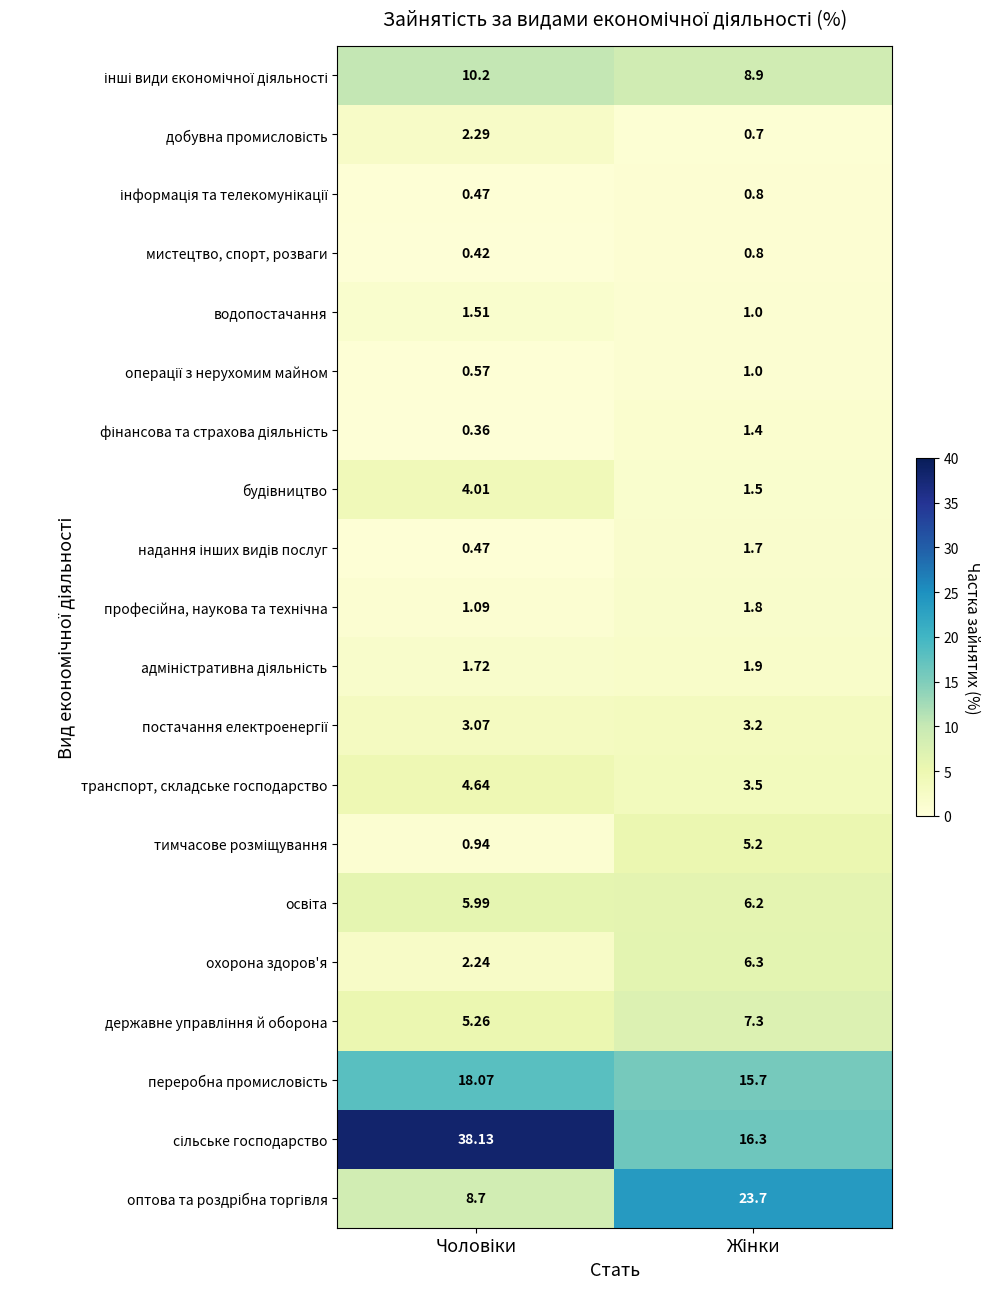

List the series in order of their peak value, lowest first.

інформація та телекомунікації, мистецтво, спорт, розваги, операції з нерухомим майном, фінансова та страхова діяльність, водопостачання, надання інших видів послуг, професійна, наукова та технічна, адміністративна діяльність, добувна промисловість, постачання електроенергії, будівництво, транспорт, складське господарство, тимчасове розміщування, освіта, охорона здоров'я, державне управління й оборона, інші види єкономічної діяльності, переробна промисловість, оптова та роздрібна торгівля, сільське господарство